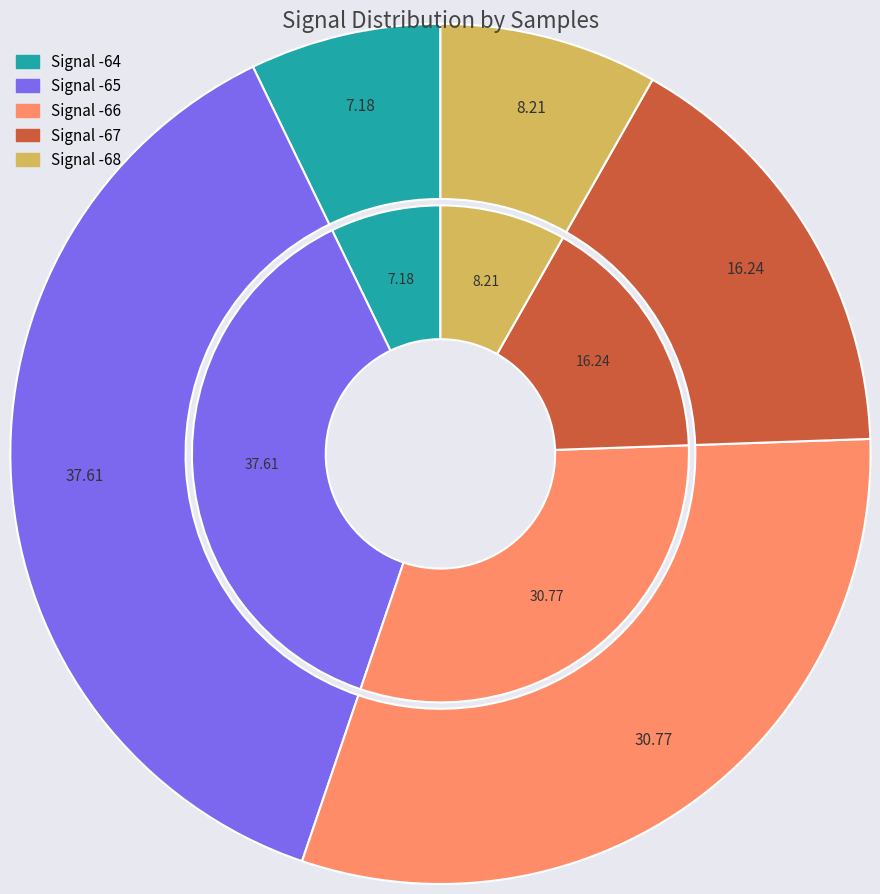

How many slices are in this pie chart?

7